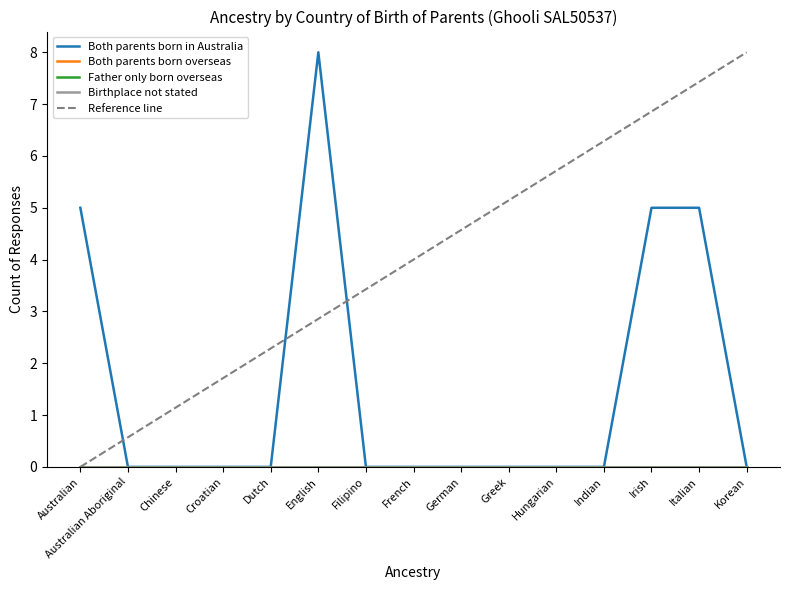

True or false: Father only born overseas and Both parents born overseas intersect in this chart.

False